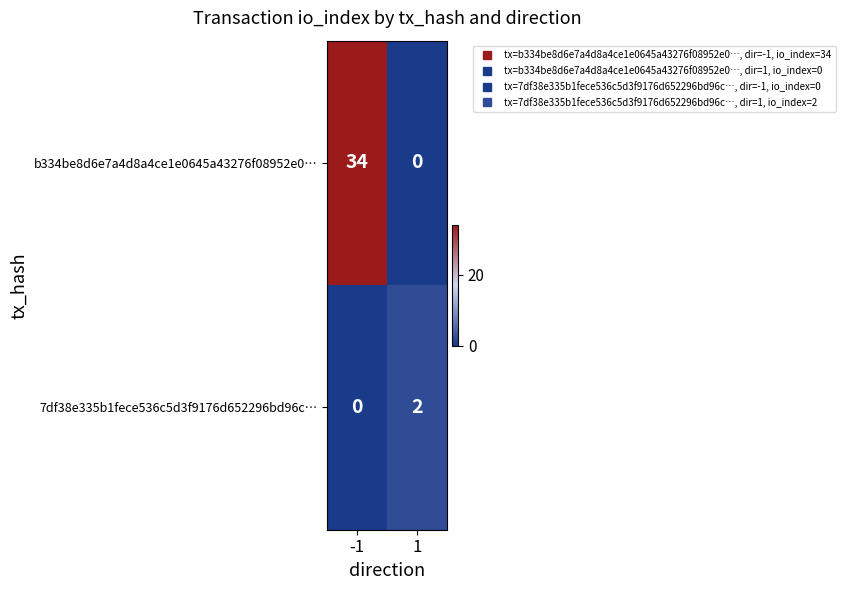

Between -1 and 1, which series saw the biggest shift?

b334be8d6e7a4d8a4ce1e0645a43276f08952e0…